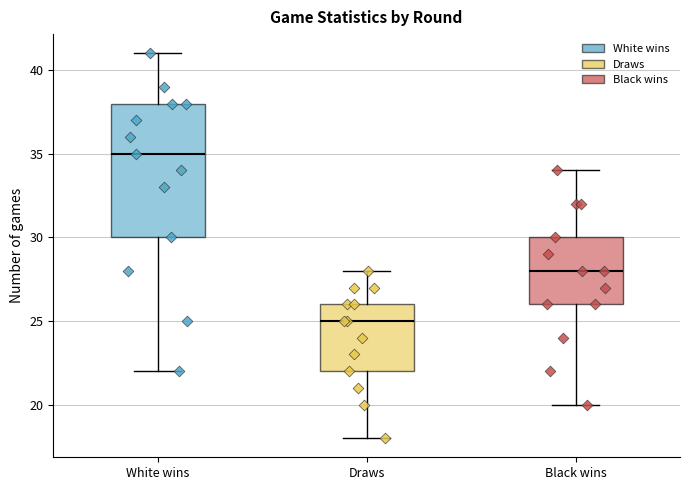

Reading left to right, read every box against the y-axis: the position of its median line, the range the box covers, and the ends of its whiskers. The values are not printed on the chart, so give them approximately, as read against the axis.

White wins: median 35, box 30 to 38, whiskers 22 to 41
Draws: median 25, box 22 to 26, whiskers 18 to 28
Black wins: median 28, box 26 to 30, whiskers 20 to 34